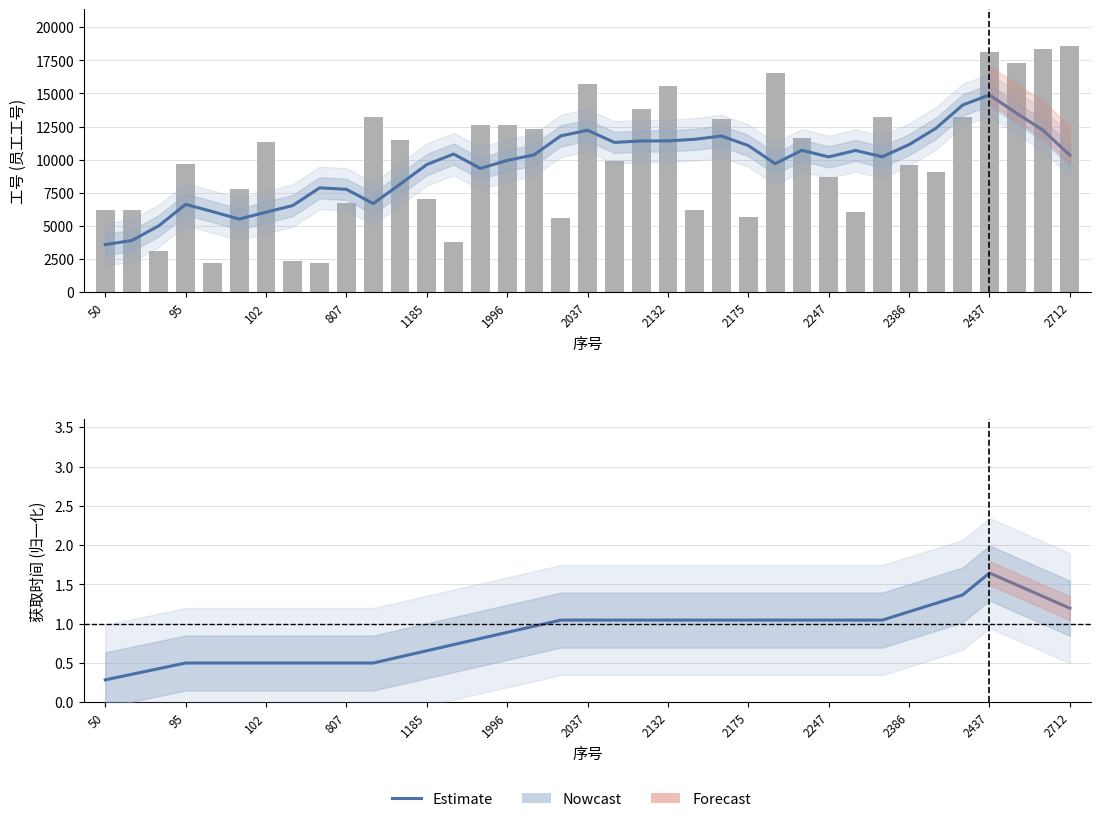

Read the value at 2437.

1.6